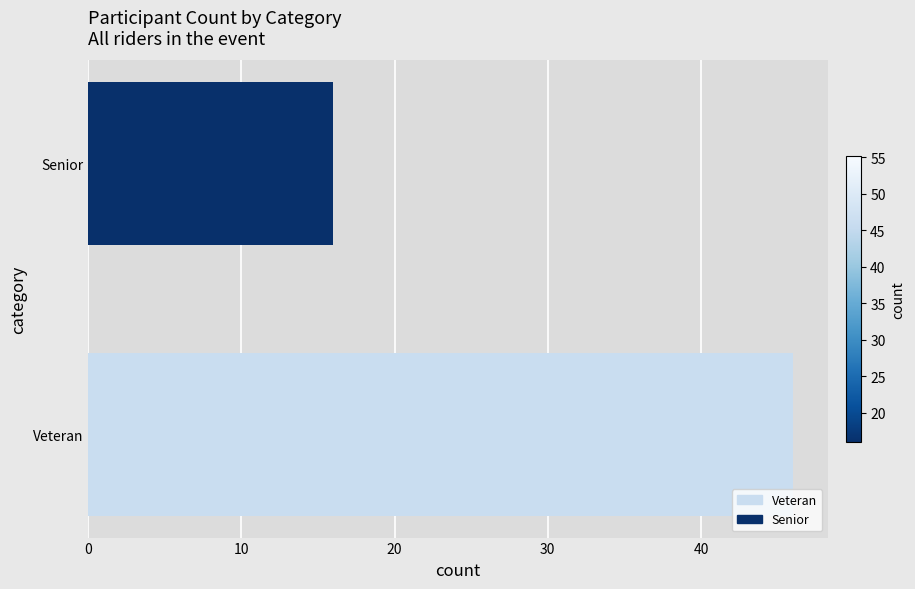

True or false: the data shows 28 at Senior.

False